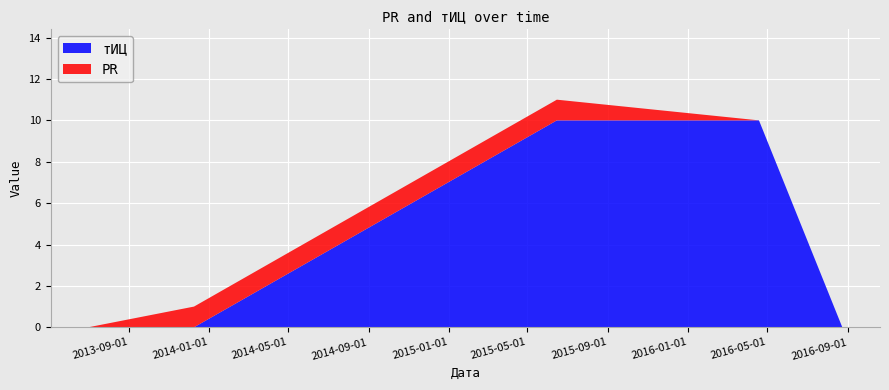

Reading left to right, list all the values displayed in this chart.

PR: 2013-07-01=0	2013-12-09=1	2015-06-15=1	2016-04-18=0	2016-08-23=0
тИЦ: 2013-07-01=0	2013-12-09=0	2015-06-15=10	2016-04-18=10	2016-08-23=0